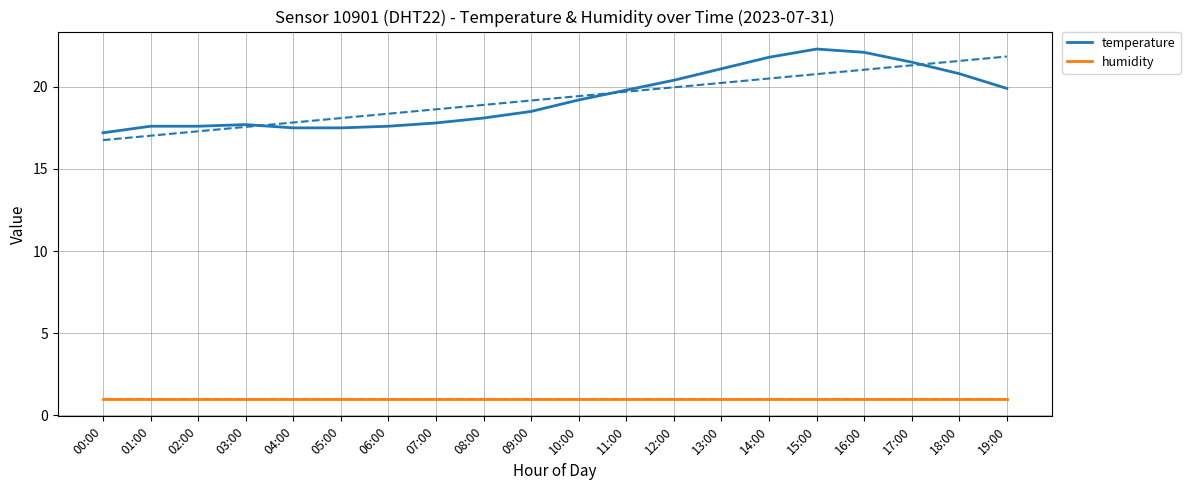

Between 04:00 and 06:00, which is larger?

06:00